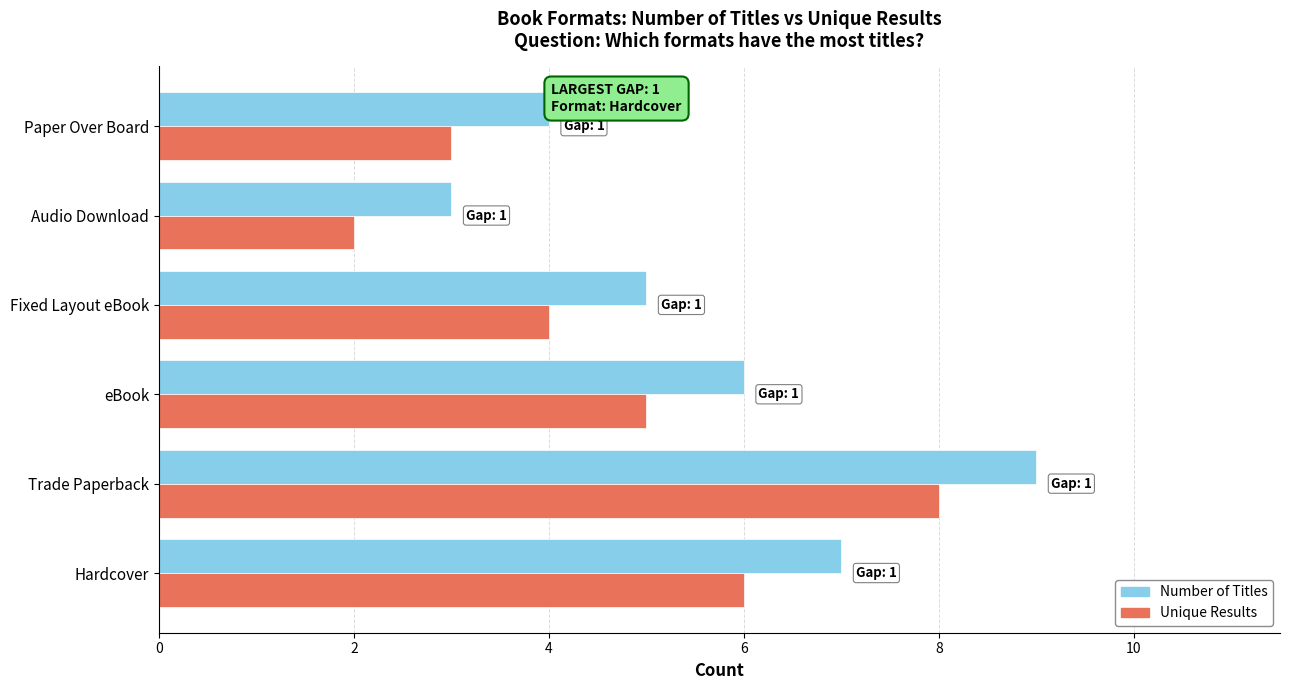

Rank the series by their average value, from highest to lowest.

Number of Titles, Unique Results